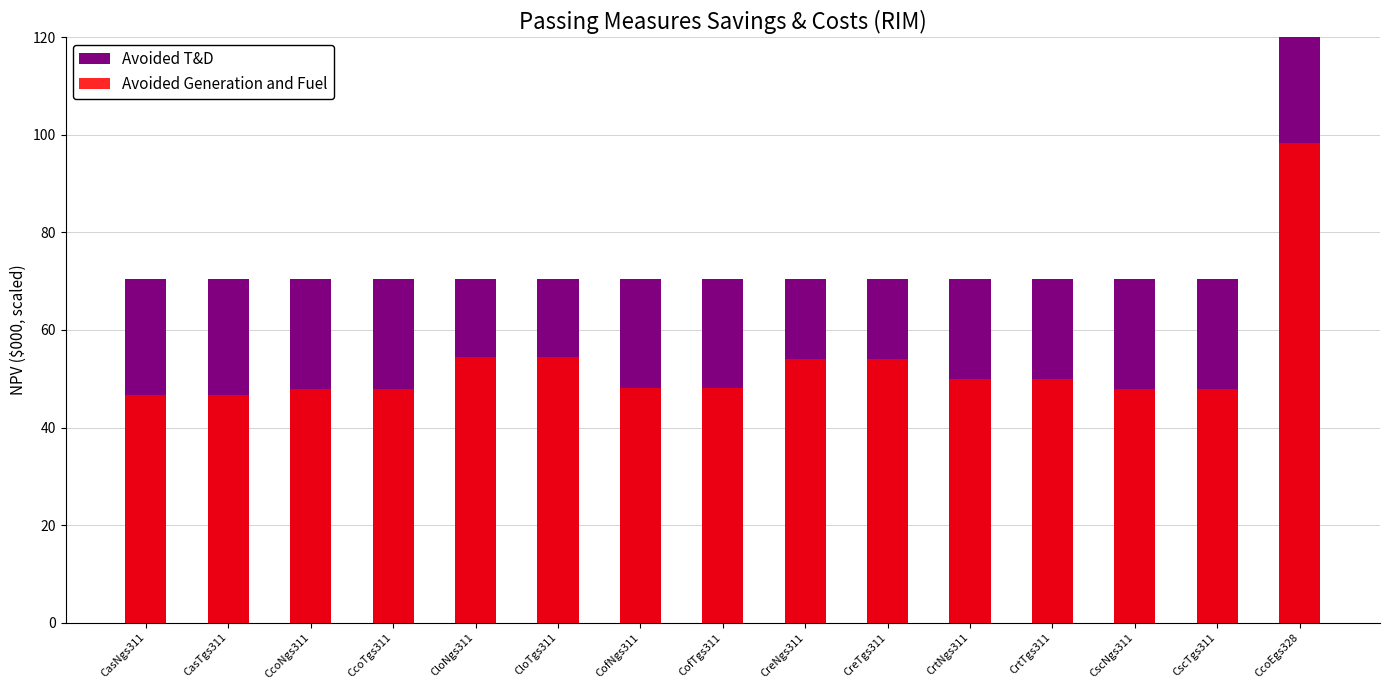

True or false: Avoided Generation and Fuel has a value of 48.0 at CcoNgs311.

True